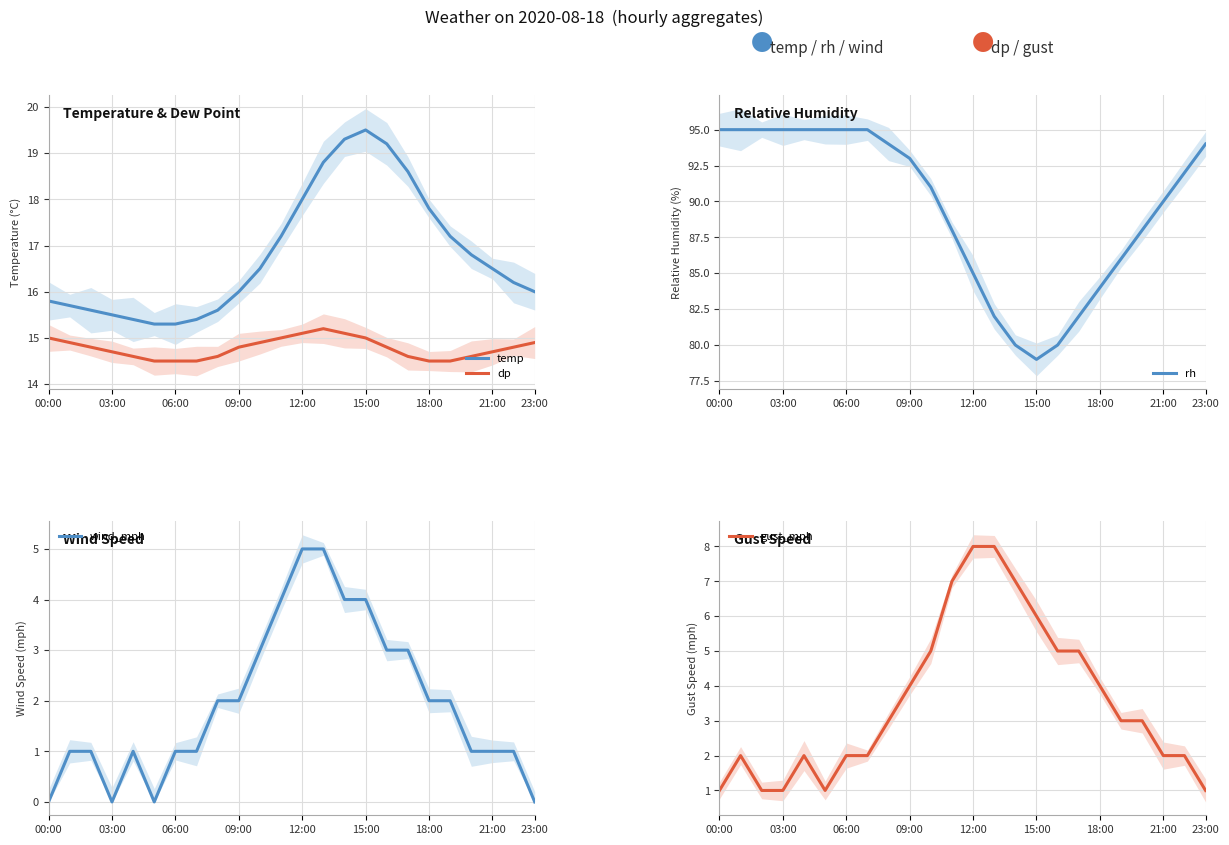

Is it true that temp equals 8.5 at 12:00?

False